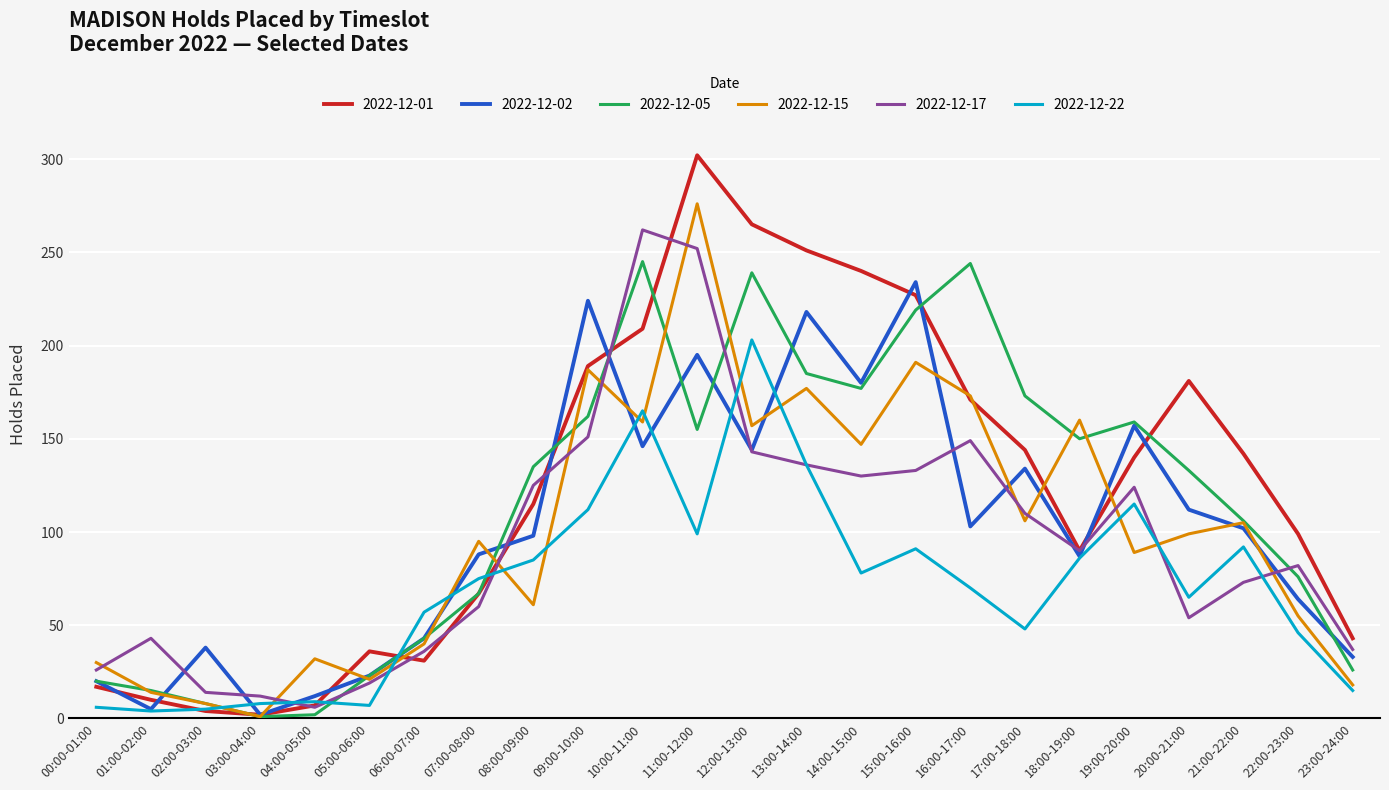

Does the chart have visible grid lines?

Yes